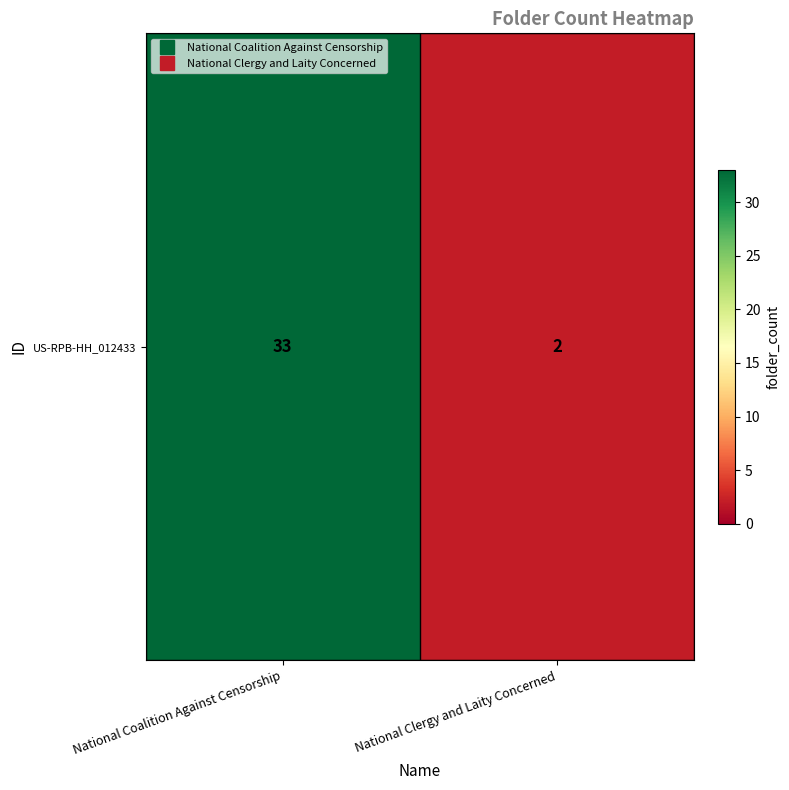

Reading left to right, what are all the values shown in this chart?

33	2